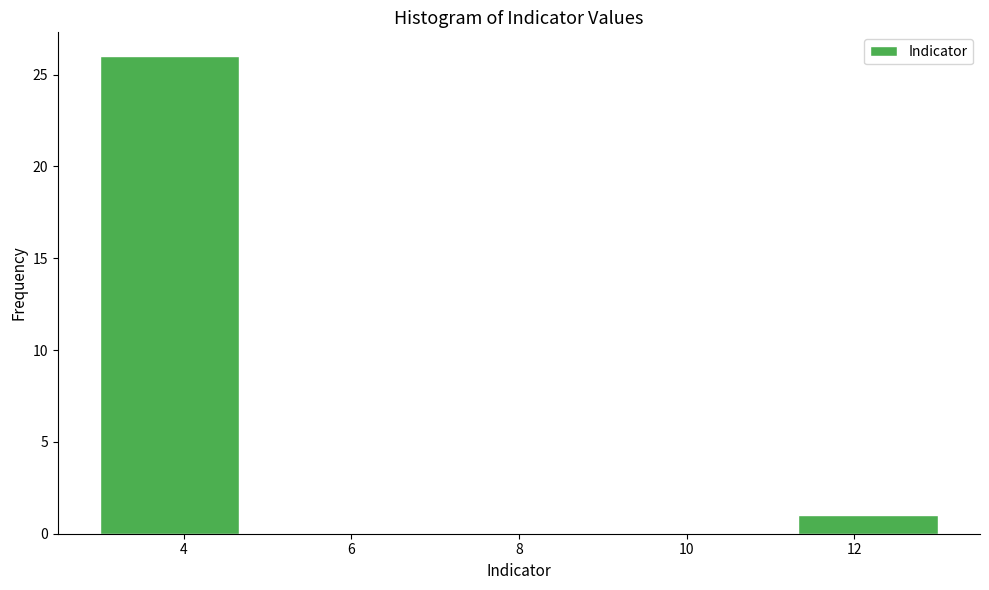

What is the height of the bar covering 3.0 to 4.6 on the x-axis? Neither the bar edges nor the heights are printed on the chart, so give them approximately, as read against the axes.

26